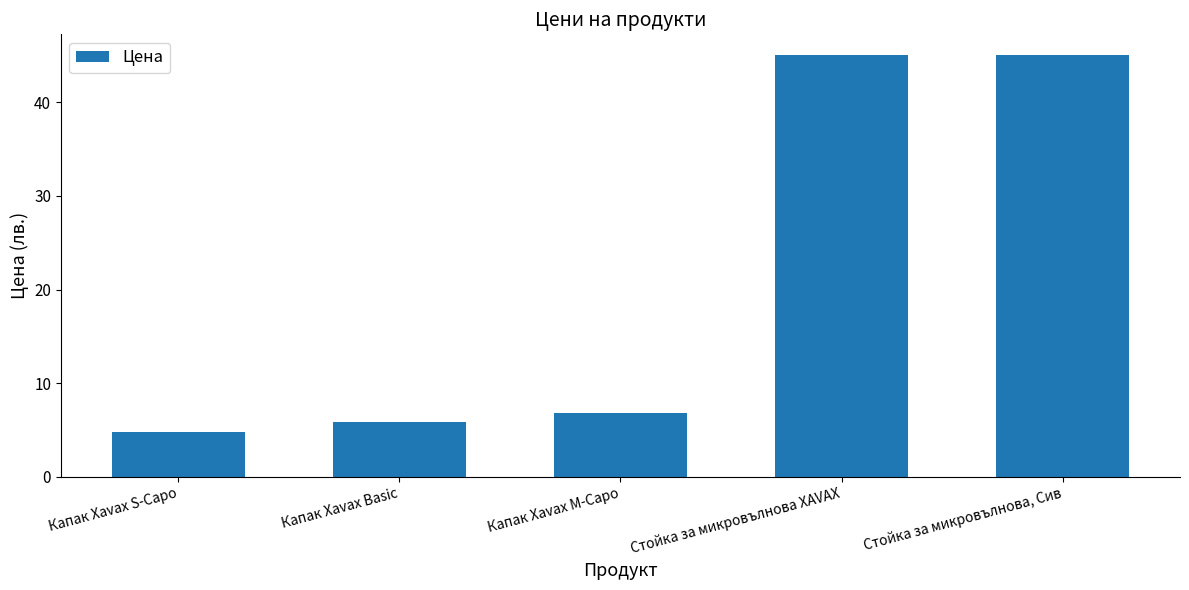

What value does the data have at Капак Xavax M-Capo?

6.8